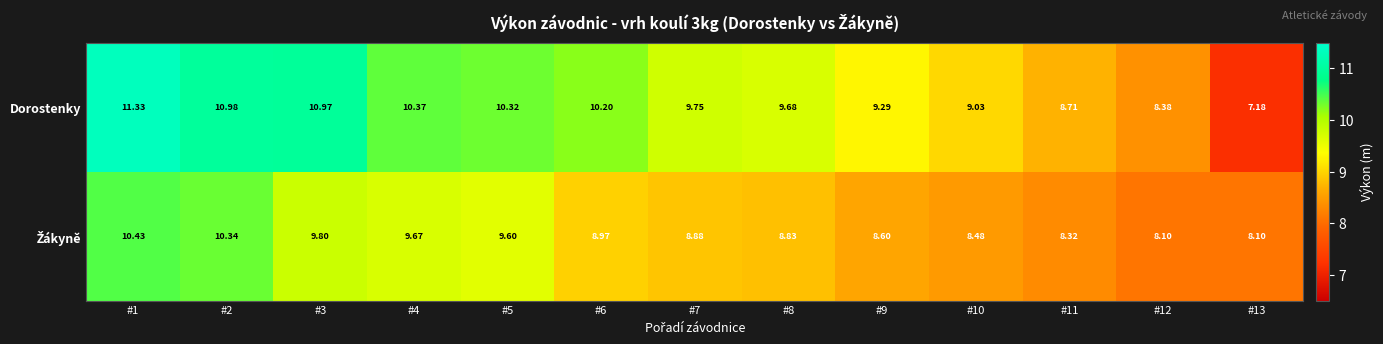

How many series are shown in this chart?

2